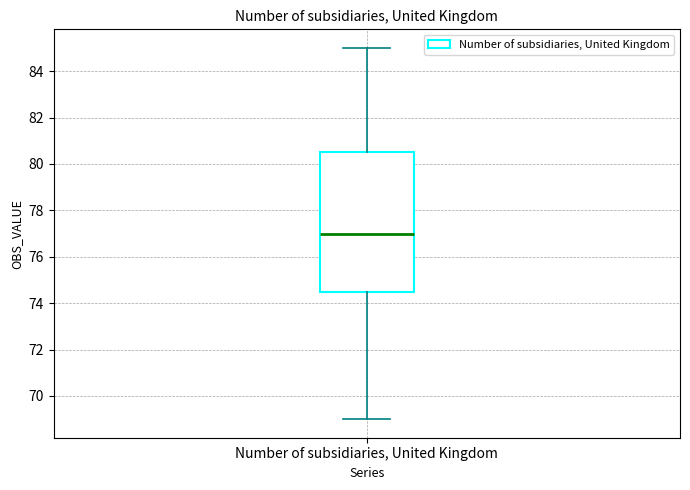

Transcribe this box plot: give where the median line is, the range the box spans, and where the two whiskers end, as read against the y-axis. The values are not printed on the chart, so give them approximately, as read against the axis.

median 77.0, box 74.6 to 80.6, whiskers 69.0 to 85.0